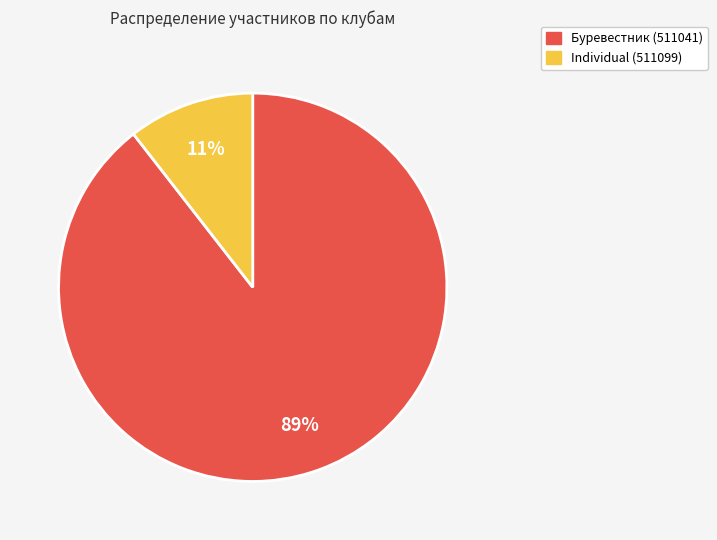

Is the sum of Буревестник (511041) and Individual (511099) greater than half?

Yes